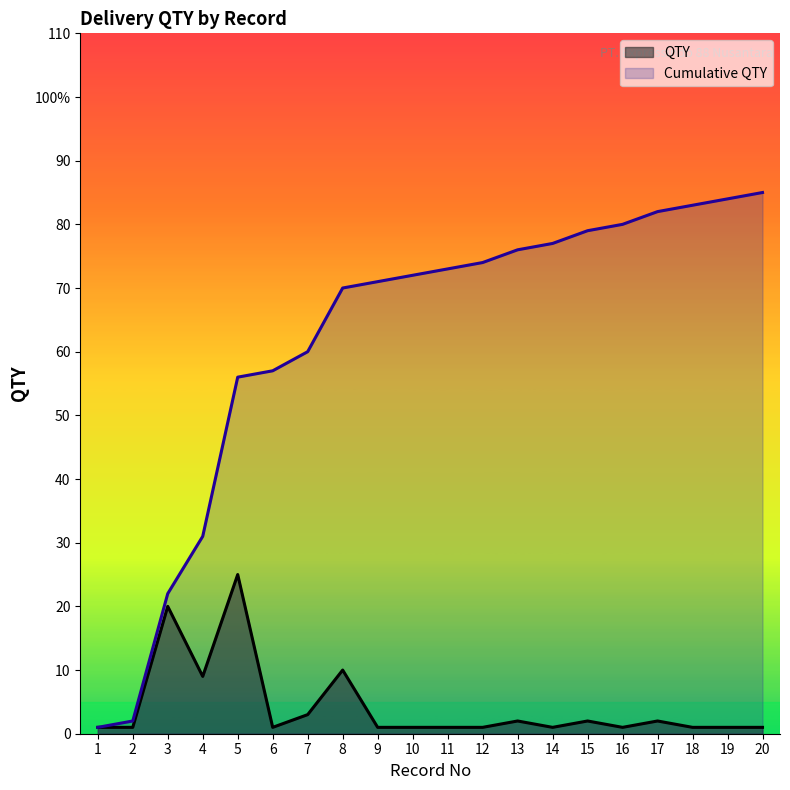

List the labels in order of Cumulative QTY value, largest first.

20, 19, 18, 17, 16, 15, 14, 13, 12, 11, 10, 9, 8, 7, 6, 5, 4, 3, 2, 1